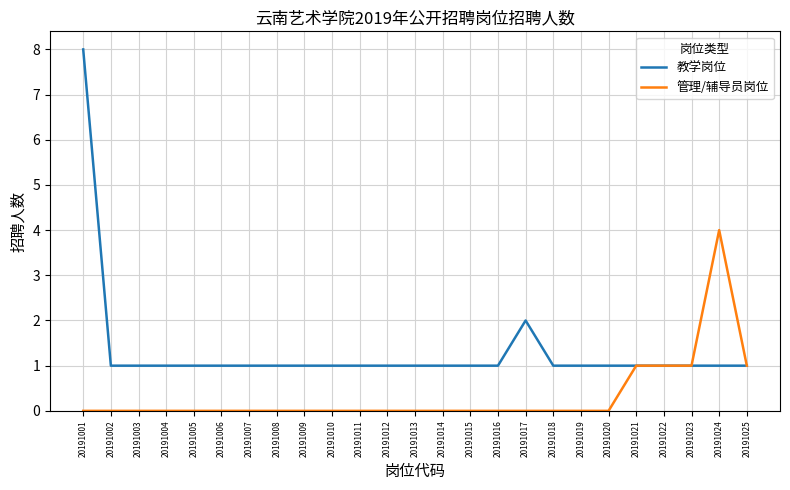

Read the 管理/辅导员岗位 value at 20191023.

1